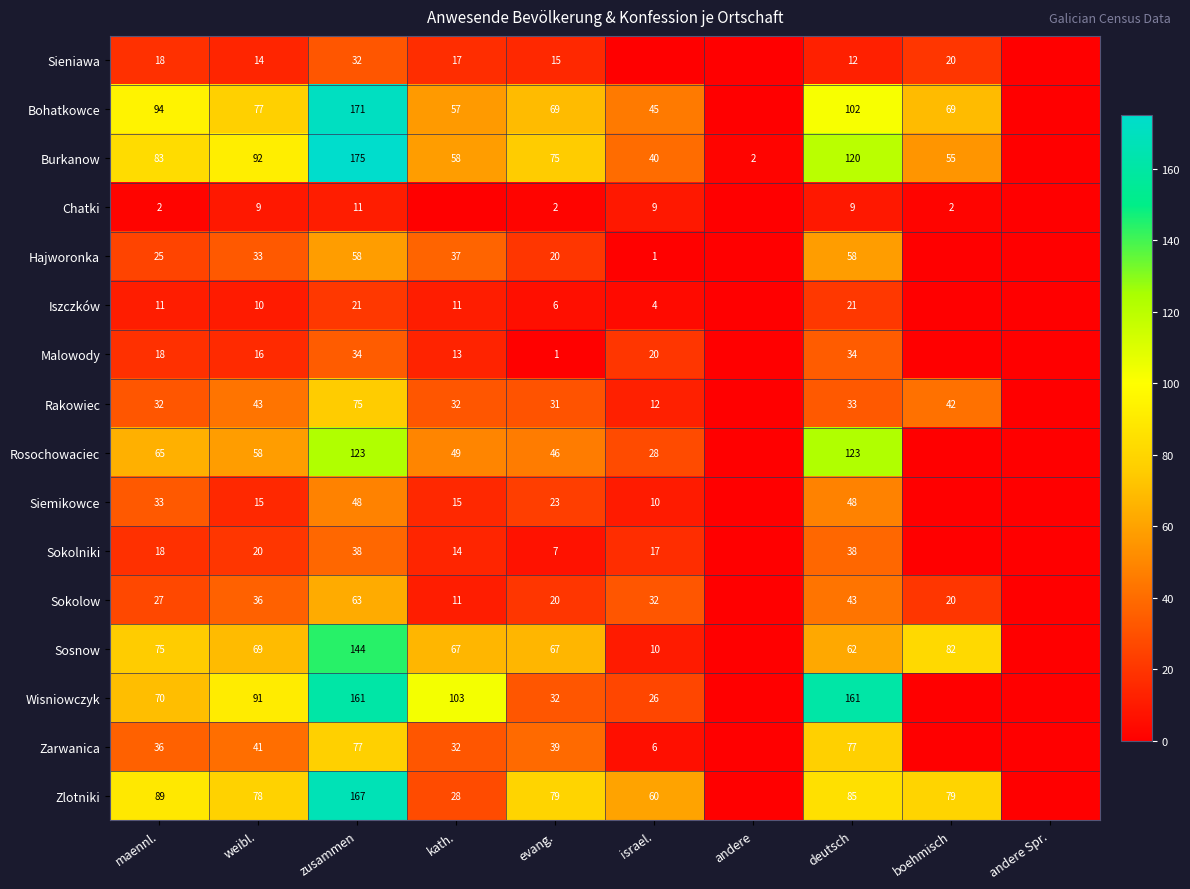

How many series are shown in this chart?

16